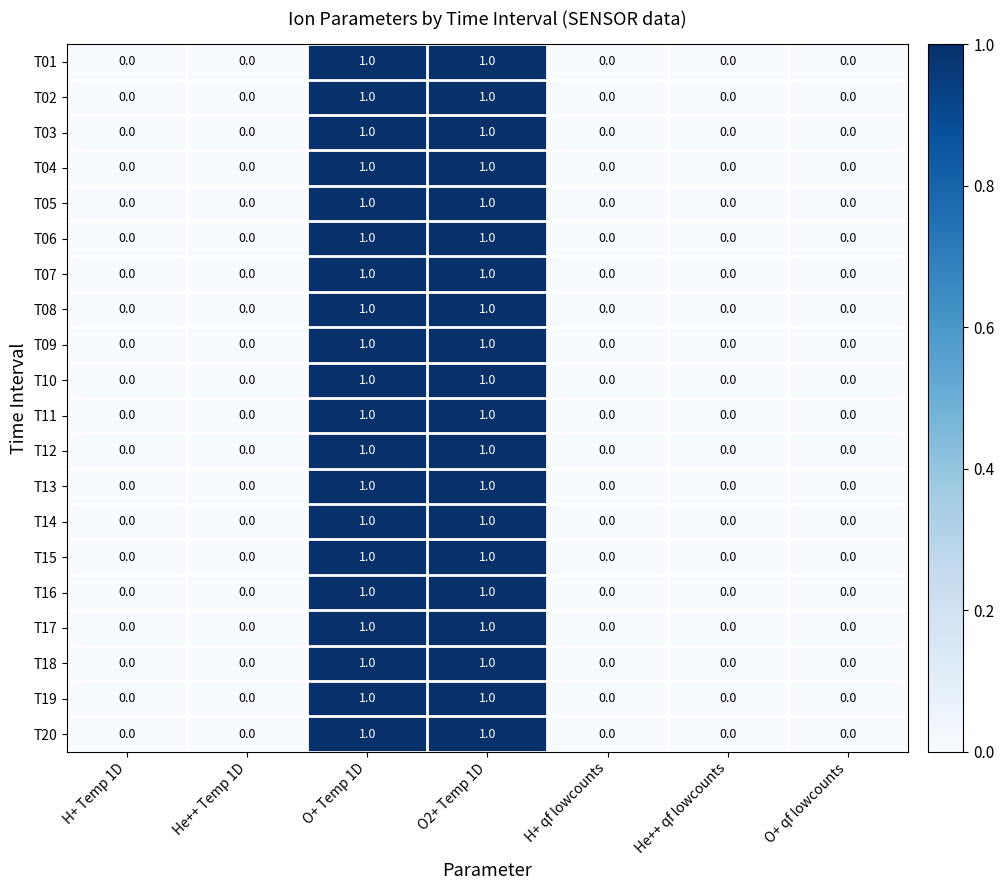

Is it true that T12 equals 0 at H+ qf lowcounts?

True